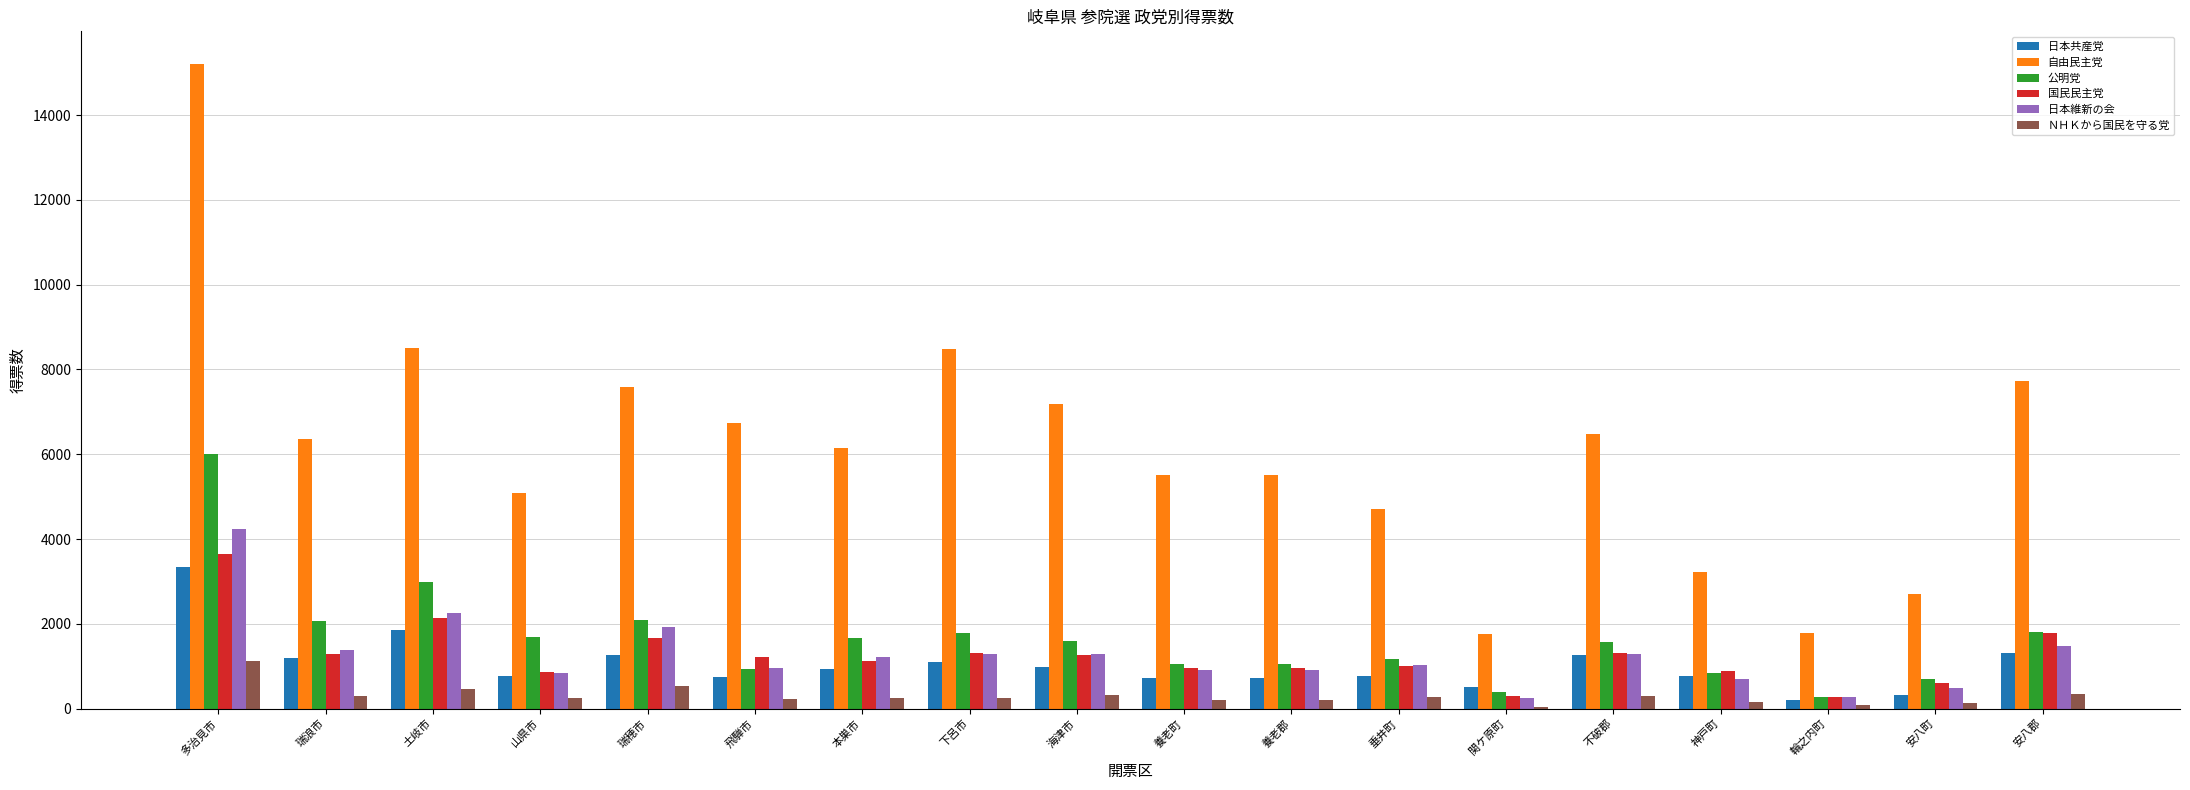

At which category is the sum across all series the highest?

多治見市